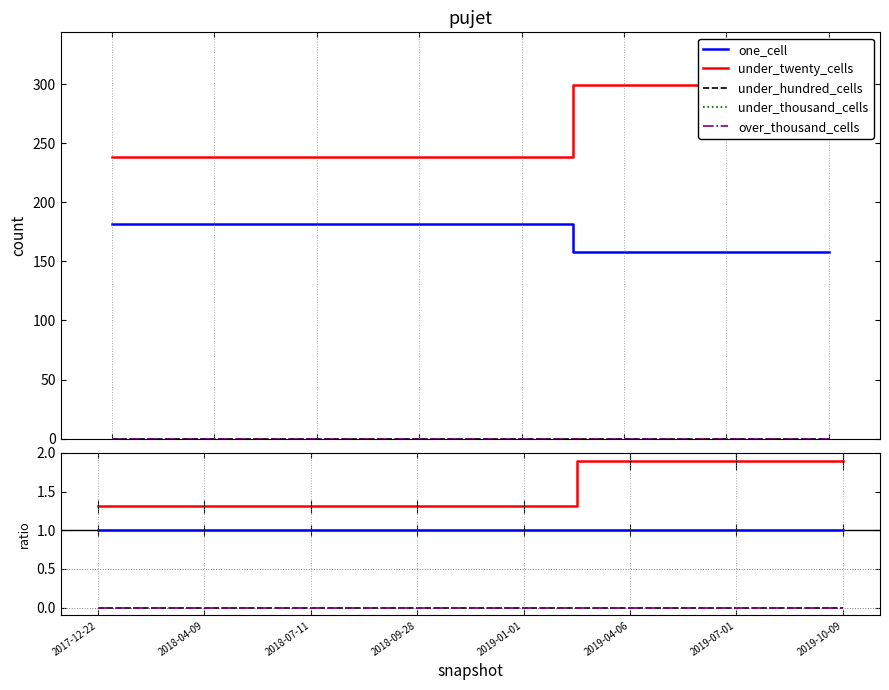

True or false: under_hundred_cells has more than 2 interior local peaks.

False